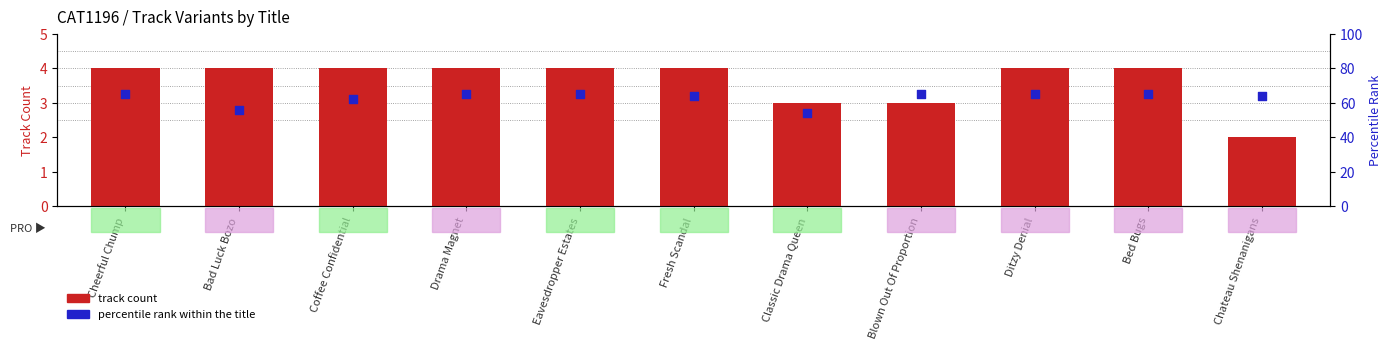

Which series has the widest spread of Y values?

track count